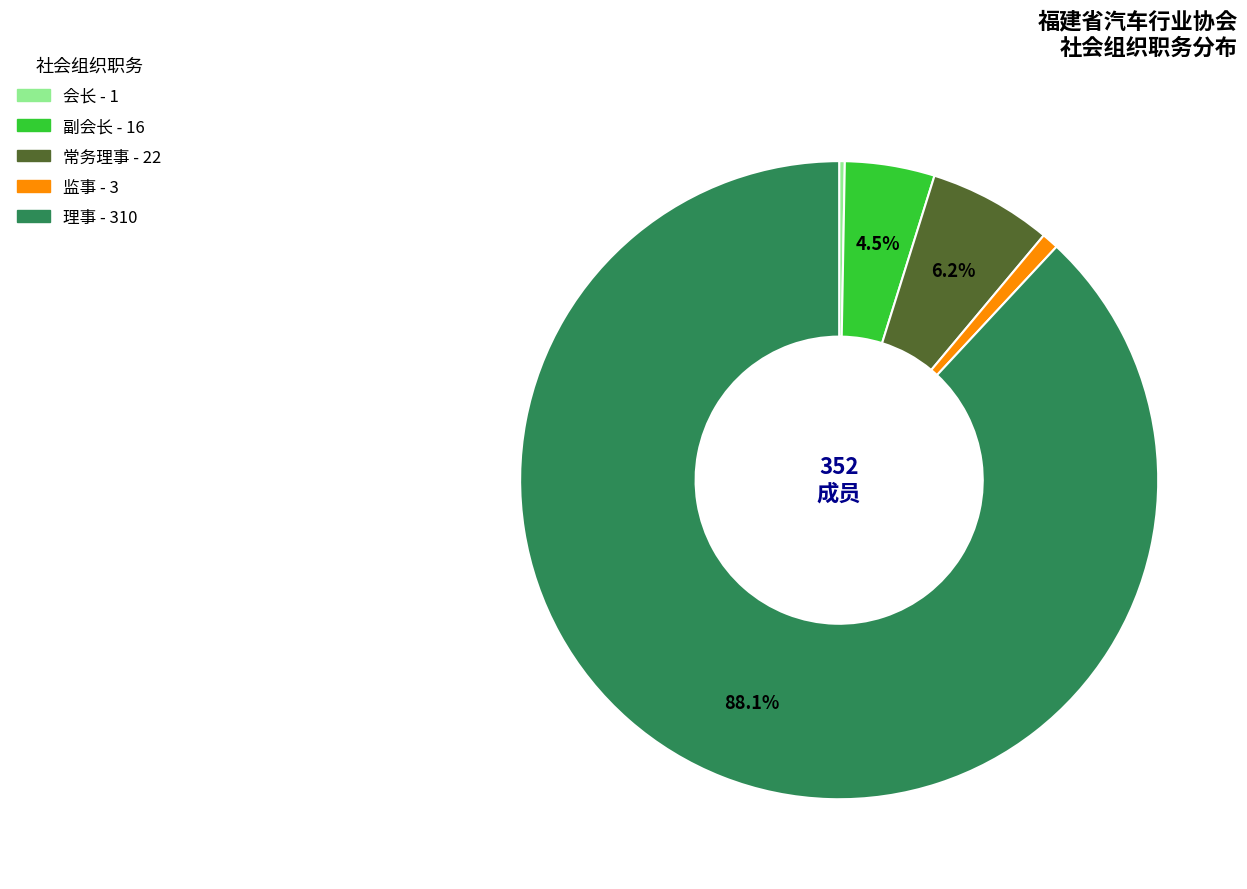

Which has a higher value, 监事 or 理事?

理事